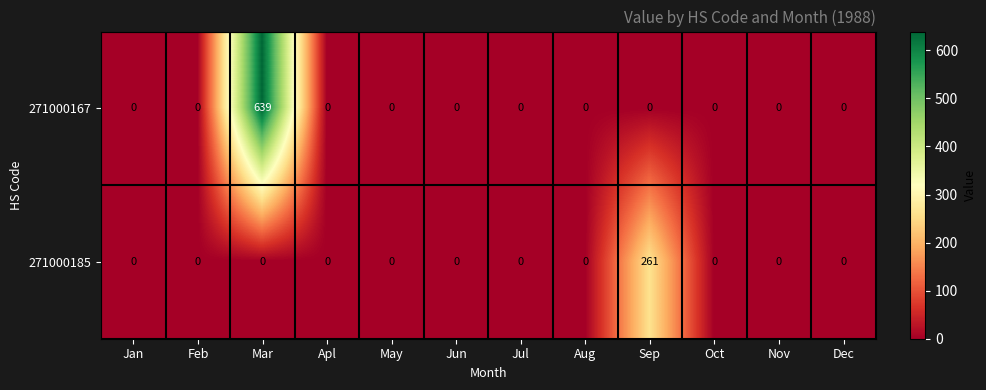

Which series has the largest range (max minus min)?

271000167